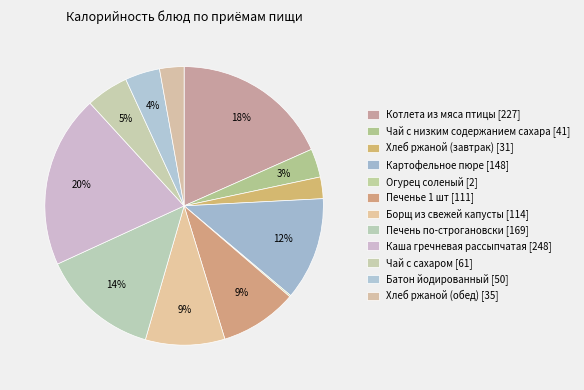

What is the largest slice in the pie chart?

Каша гречневая рассыпчатая